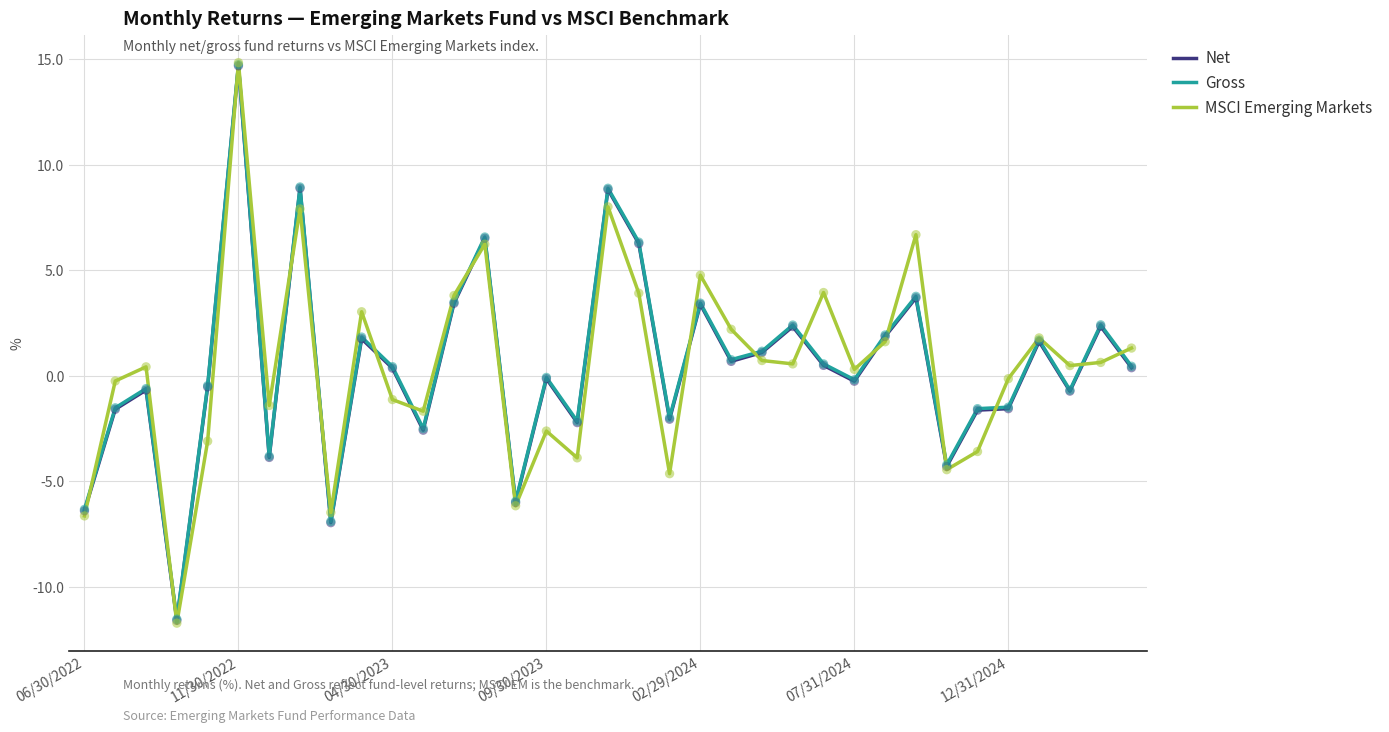

Which series has the largest range (max minus min)?

MSCI Emerging Markets